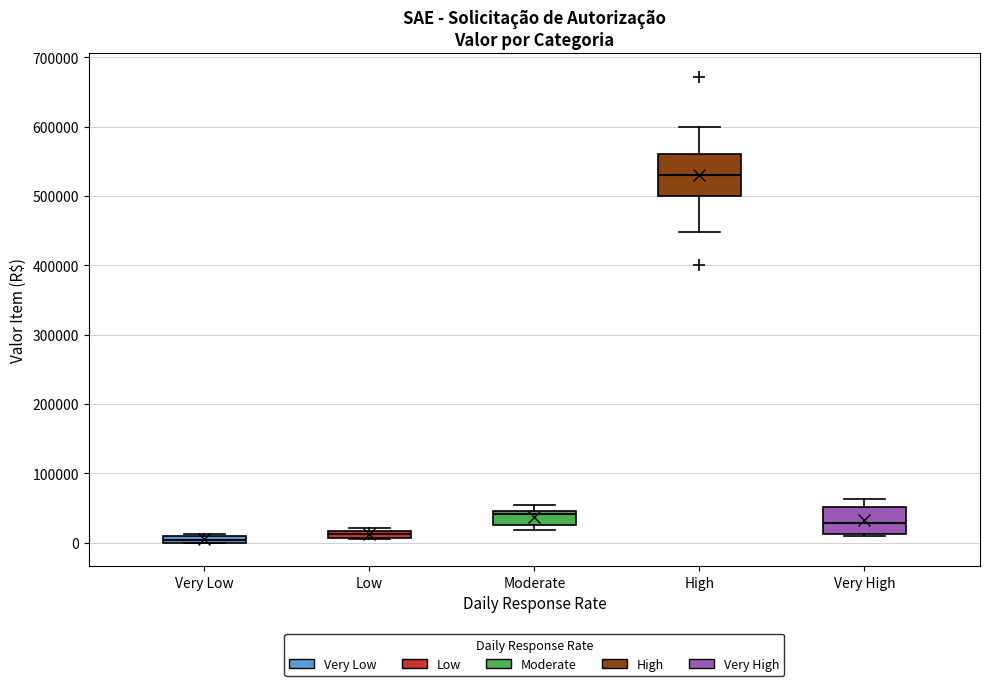

Which box is the tallest, from its lower edge to its upper edge?

High